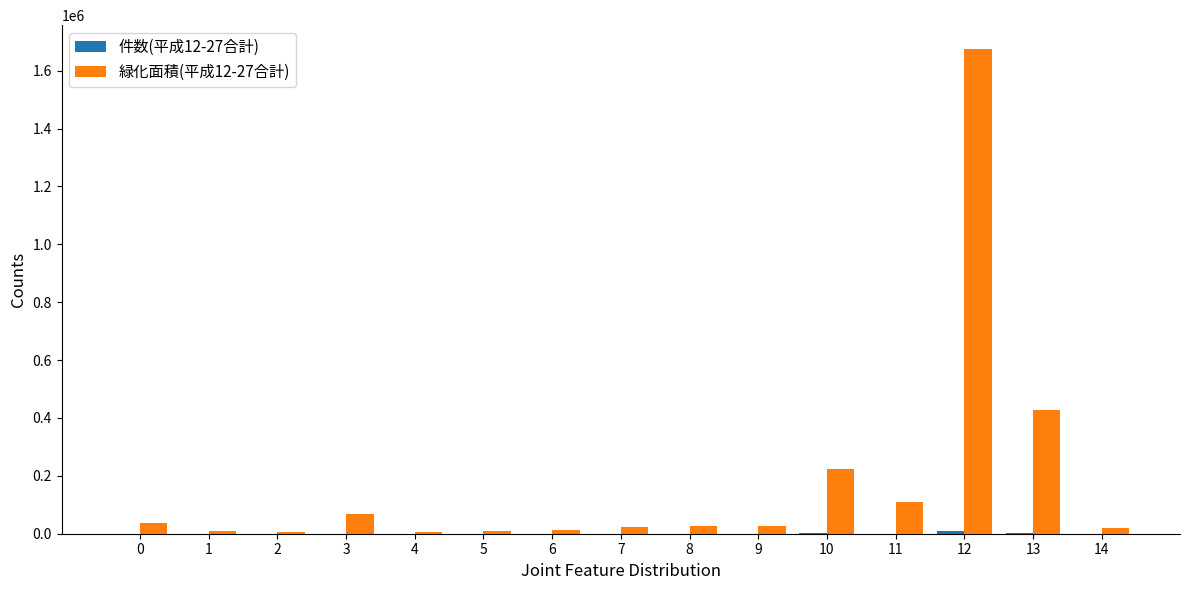

How many groups of bars are there?

15